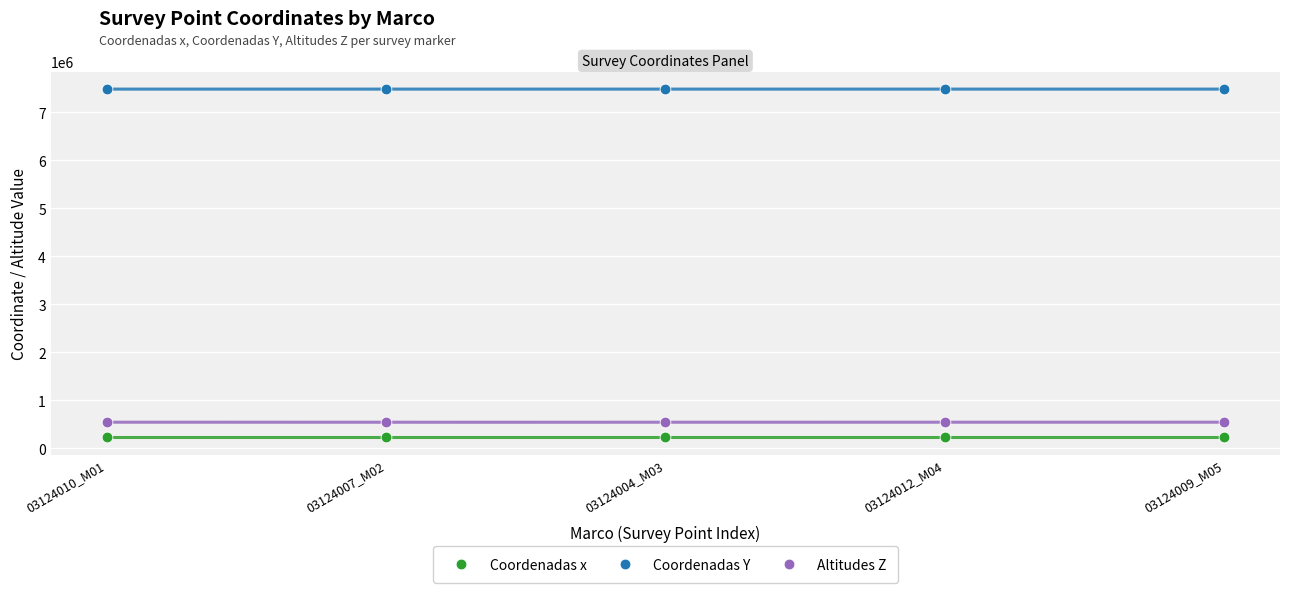

Which series contains the lowest Y value?

Coordenadas x